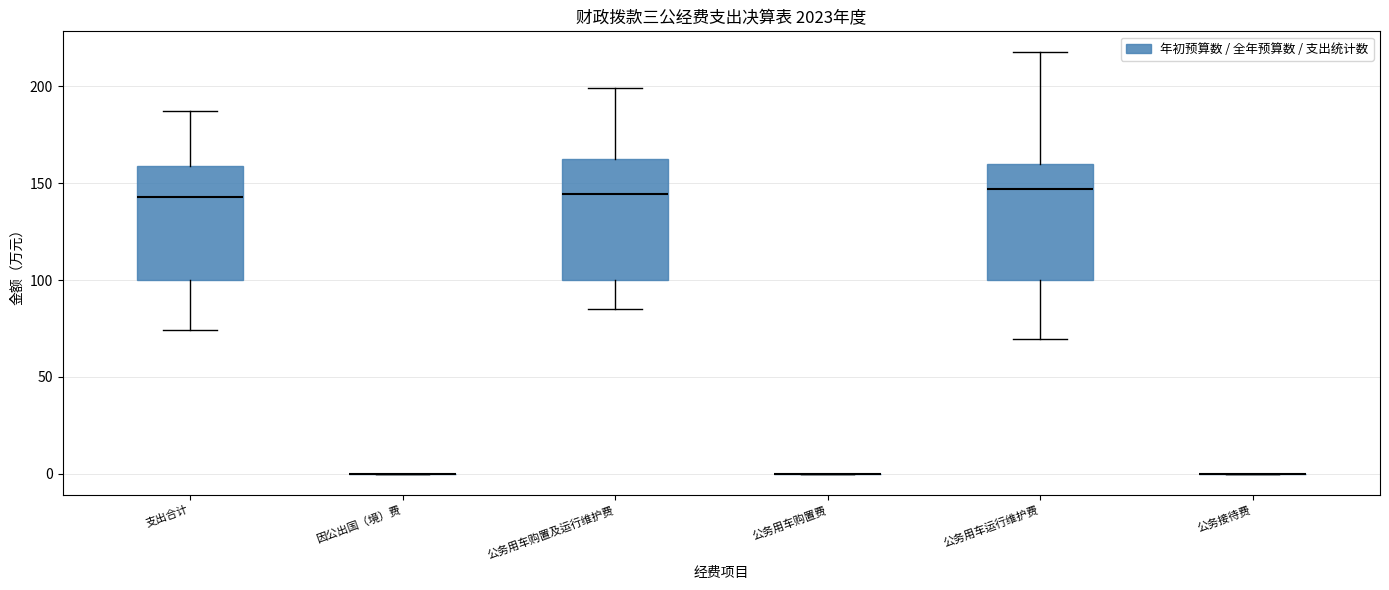

Reading left to right, transcribe this box plot: for each box, give where its median line is, the range the box spans, and where its two whiskers end, as read against the y-axis. The values are not printed on the chart, so give them approximately, as read against the axis.

支出合计: median 145, box 100 to 160, whiskers 75 to 185
因公出国（境）费: box collapsed to a line at 0, whiskers 0 to 0
公务用车购置及运行维护费: median 145, box 100 to 165, whiskers 85 to 200
公务用车购置费: box collapsed to a line at 0, whiskers 0 to 0
公务用车运行维护费: median 145, box 100 to 160, whiskers 70 to 220
公务接待费: box collapsed to a line at 0, whiskers 0 to 0